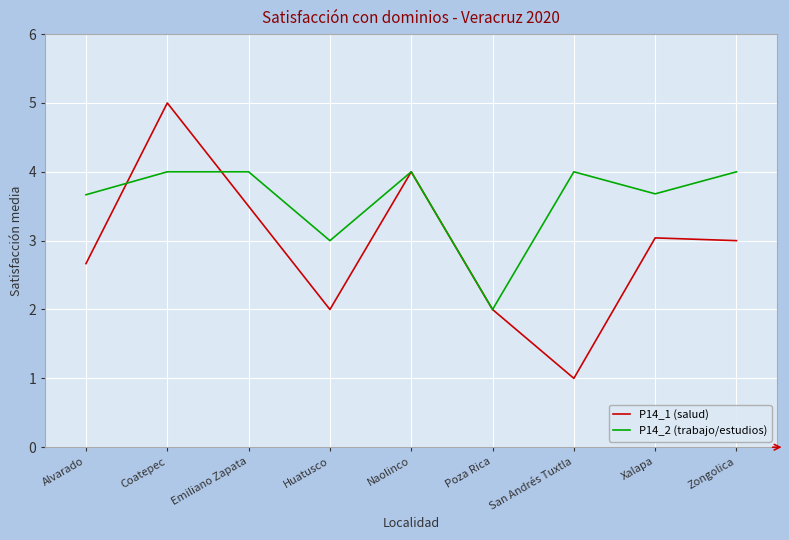

How many categories are shown in the chart?

9